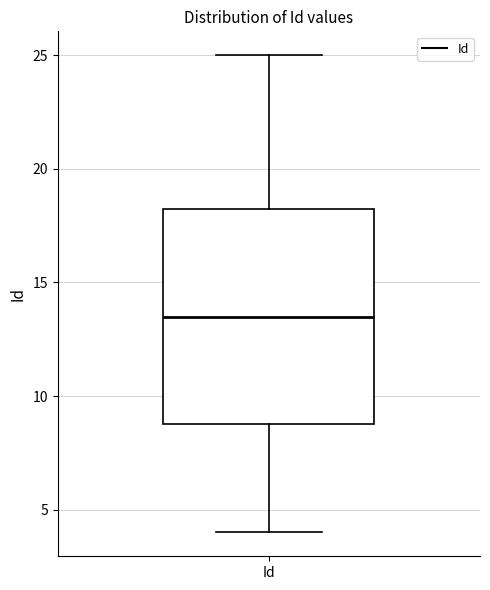

Transcribe this box plot: give where the median line is, the range the box spans, and where the two whiskers end, as read against the y-axis. The values are not printed on the chart, so give them approximately, as read against the axis.

median 13.5, box 9.0 to 18.5, whiskers 4.0 to 25.0